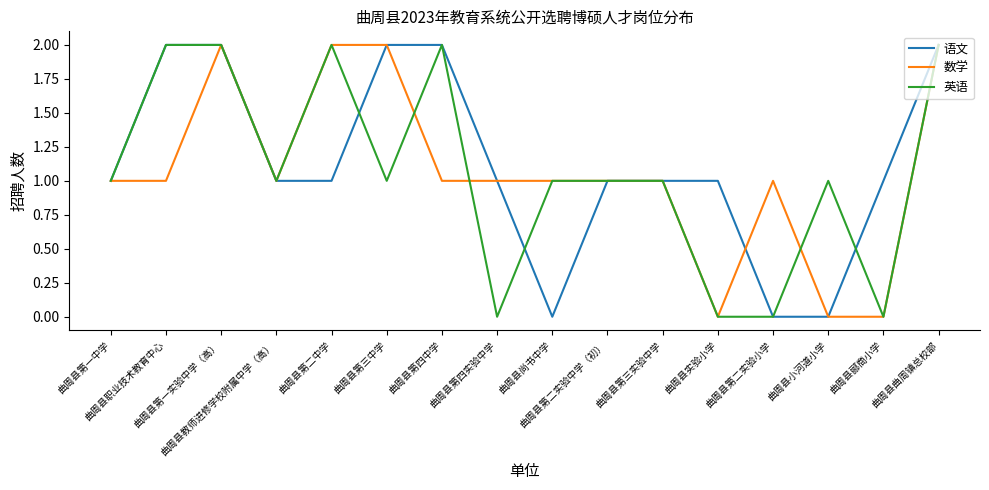

What is the value of the 数学 point at the 6th from the left?

2